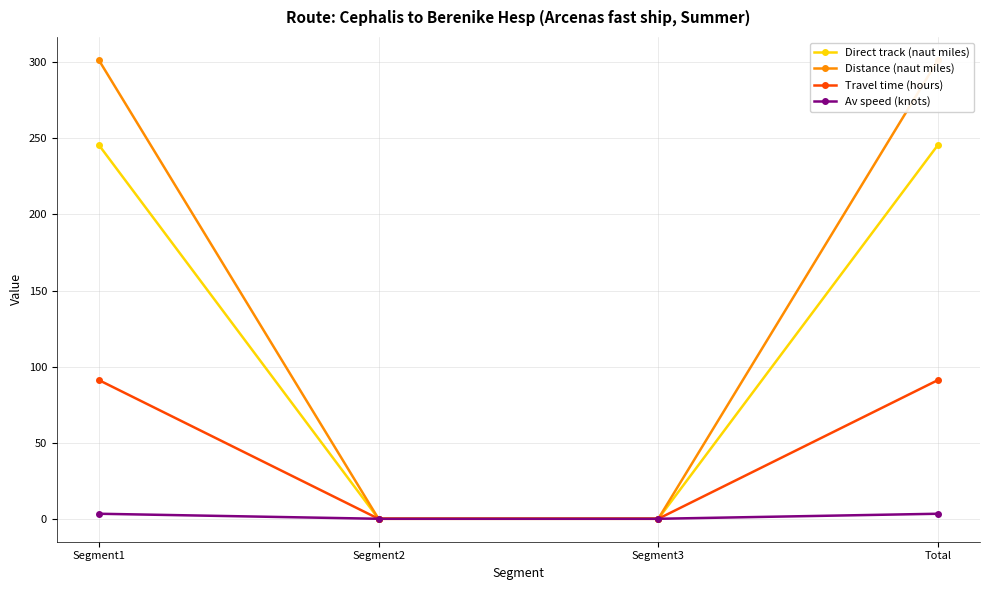

What is the difference between the maximum and minimum values in the Travel time (hours) series?

91.2